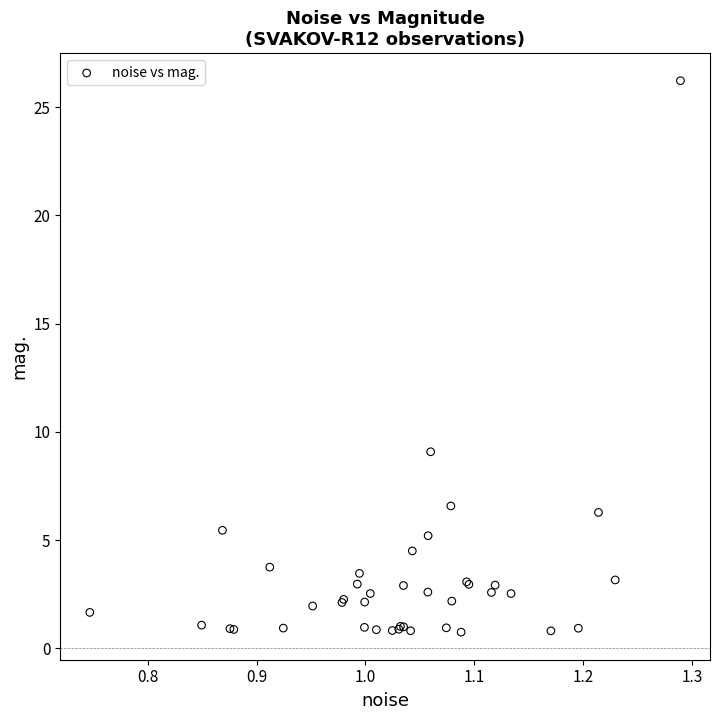

What Y value in the scatter plot is closest to 13?

9.1